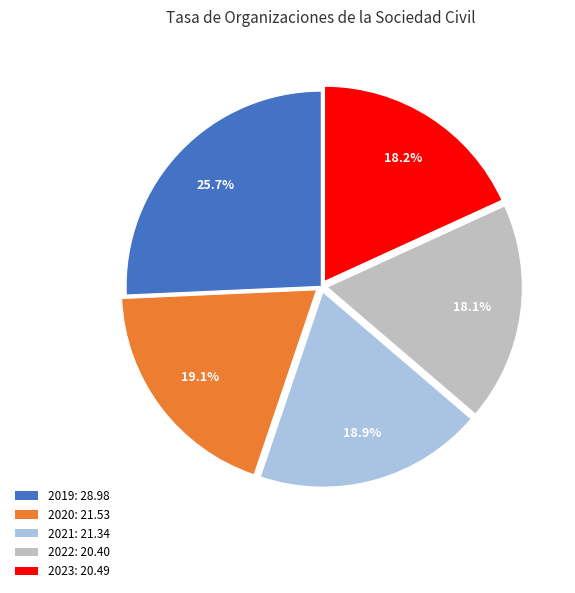

The 2022 slice represents 18% of the pie. True or false?

True